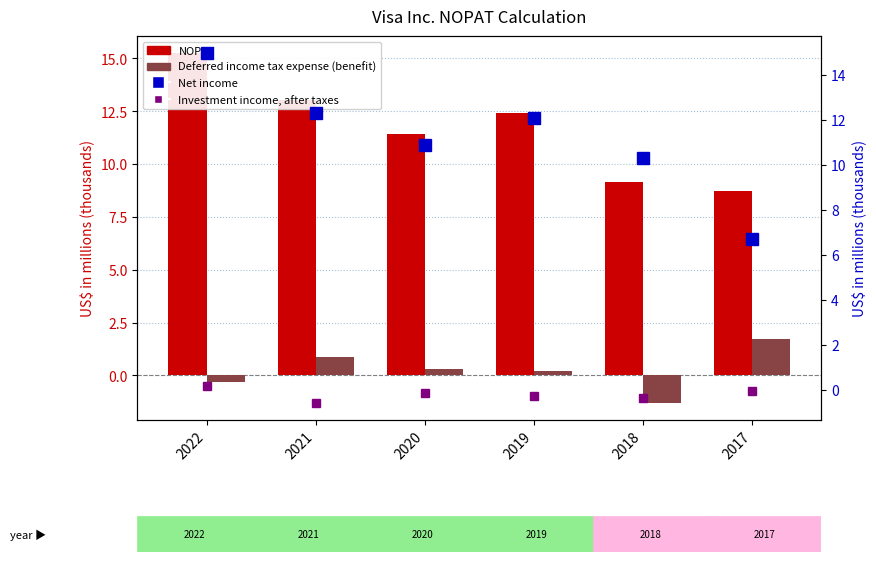

What are all the series names shown in the legend?

NOPAT, Deferred income tax expense (benefit), Net income, Investment income, after taxes